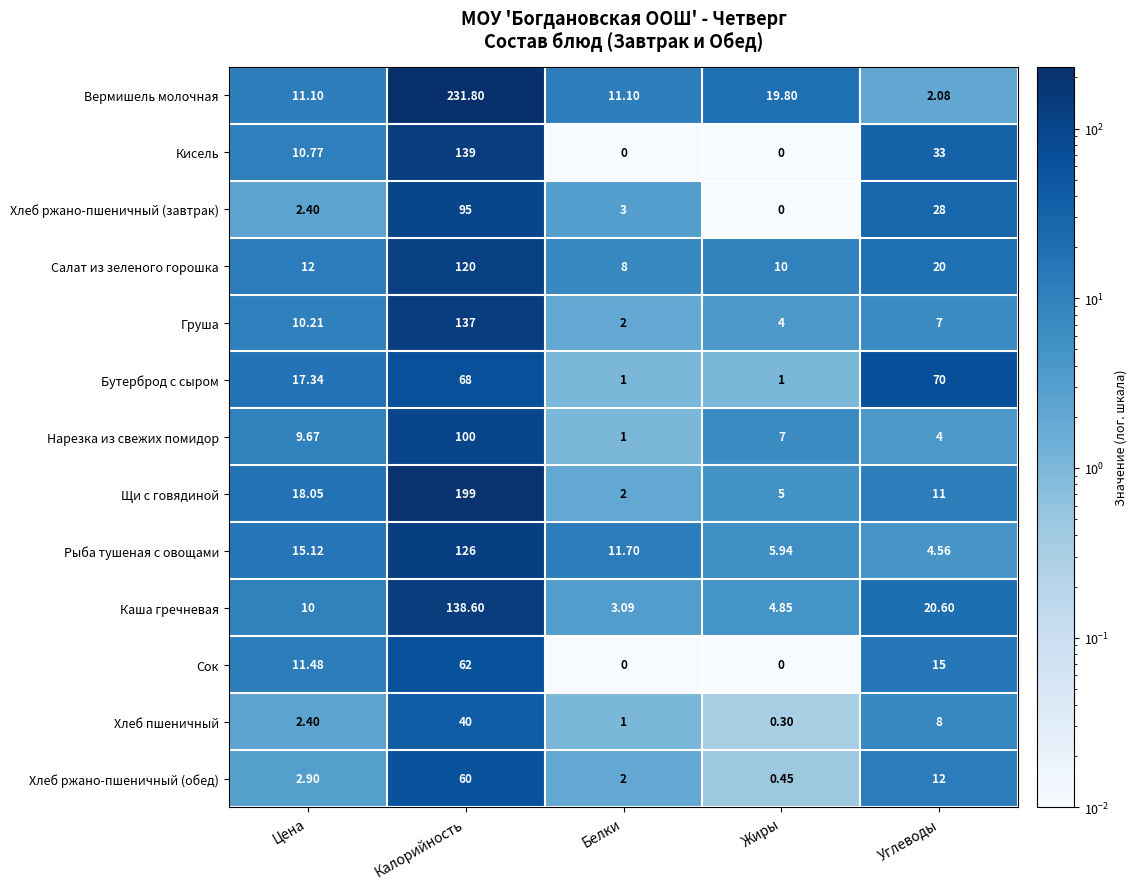

Rank the series by their maximum value, from lowest to highest.

Хлеб пшеничный, Хлеб ржано-пшеничный (обед), Сок, Бутерброд с сыром, Хлеб ржано-пшеничный (завтрак), Нарезка из свежих помидор, Салат из зеленого горошка, Рыба тушеная с овощами, Груша, Каша гречневая, Кисель, Щи с говядиной, Вермишель молочная